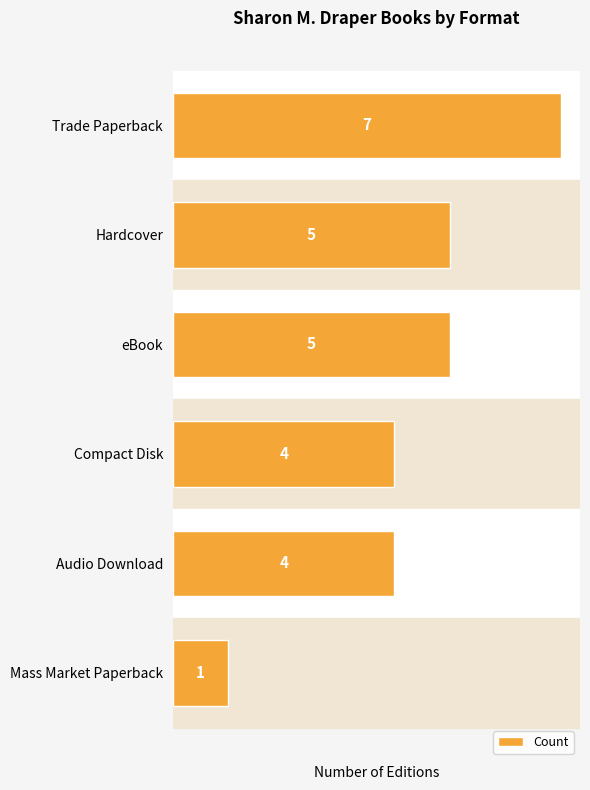

Count the values in the range 4 to 5.

4